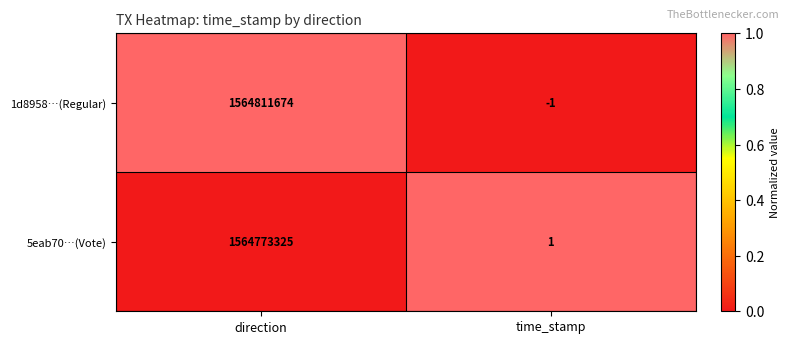

What is the spread (max minus min) of values at time_stamp?

2